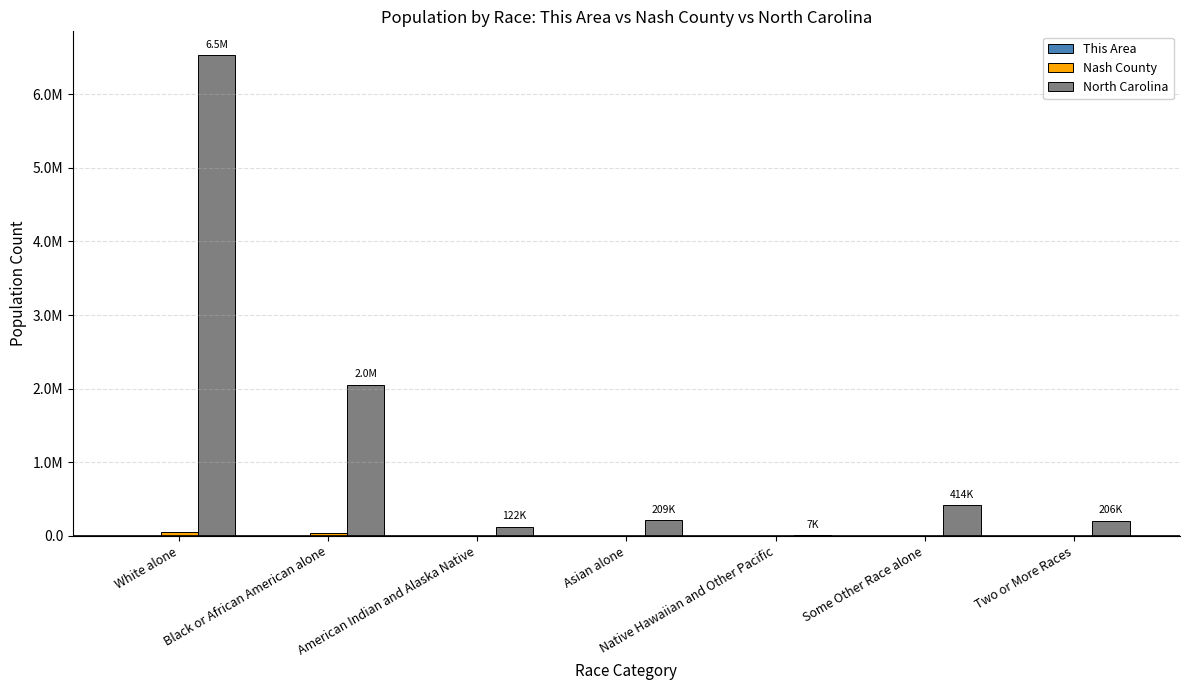

Are the bars grouped side by side (vs. stacked)?

Yes